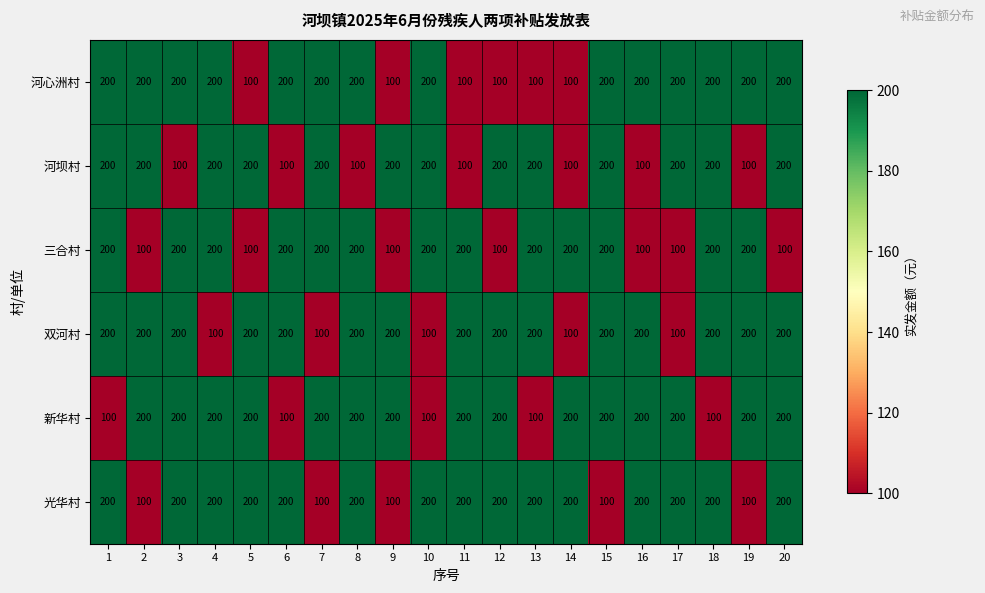

What is the total value across all series at 13?

1000